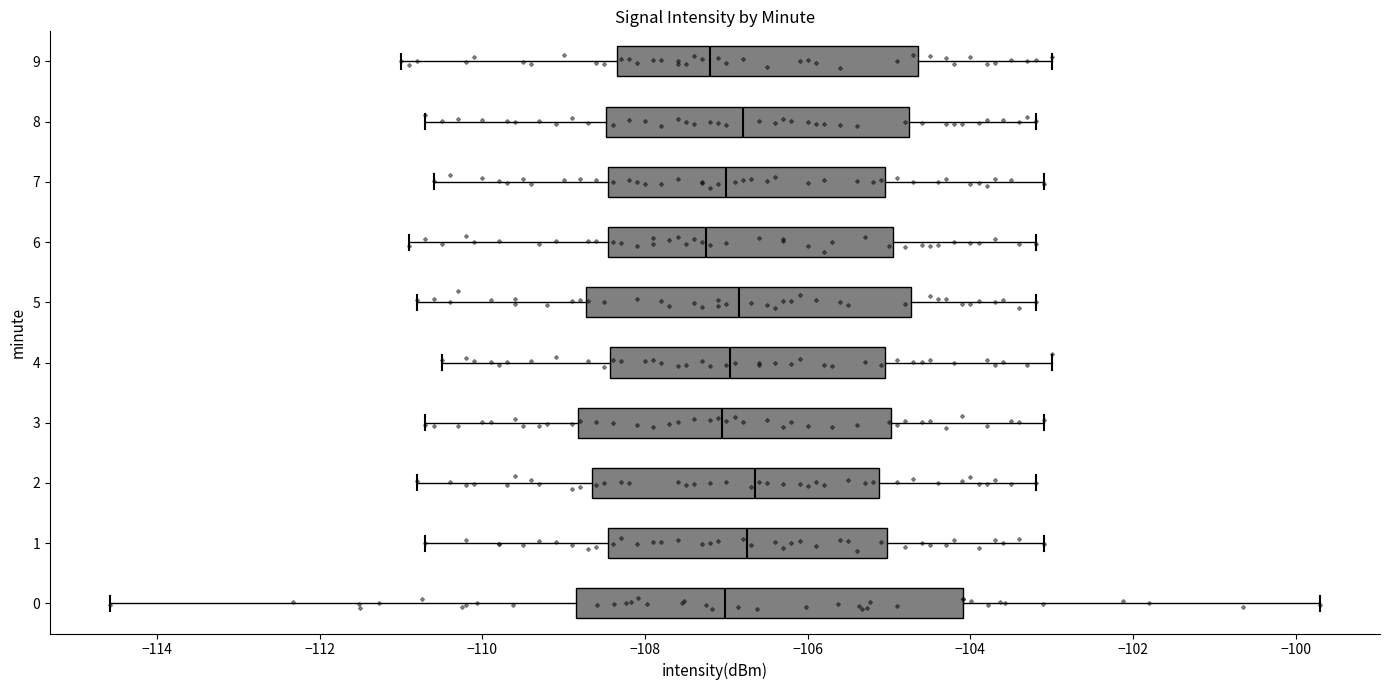

Reading bottom to top, read every box against the x-axis: the position of its median line, the range the box covers, and the ends of its whiskers. The values are not printed on the chart, so give them approximately, as read against the axis.

0: median -107.0, box -108.8 to -104.0, whiskers -114.6 to -99.8
1: median -106.8, box -108.4 to -105.0, whiskers -110.6 to -103.0
2: median -106.6, box -108.6 to -105.2, whiskers -110.8 to -103.2
3: median -107.0, box -108.8 to -105.0, whiskers -110.6 to -103.0
4: median -107.0, box -108.4 to -105.0, whiskers -110.4 to -103.0
5: median -106.8, box -108.8 to -104.8, whiskers -110.8 to -103.2
6: median -107.2, box -108.4 to -105.0, whiskers -110.8 to -103.2
7: median -107.0, box -108.4 to -105.0, whiskers -110.6 to -103.0
8: median -106.8, box -108.4 to -104.8, whiskers -110.6 to -103.2
9: median -107.2, box -108.4 to -104.6, whiskers -111.0 to -103.0